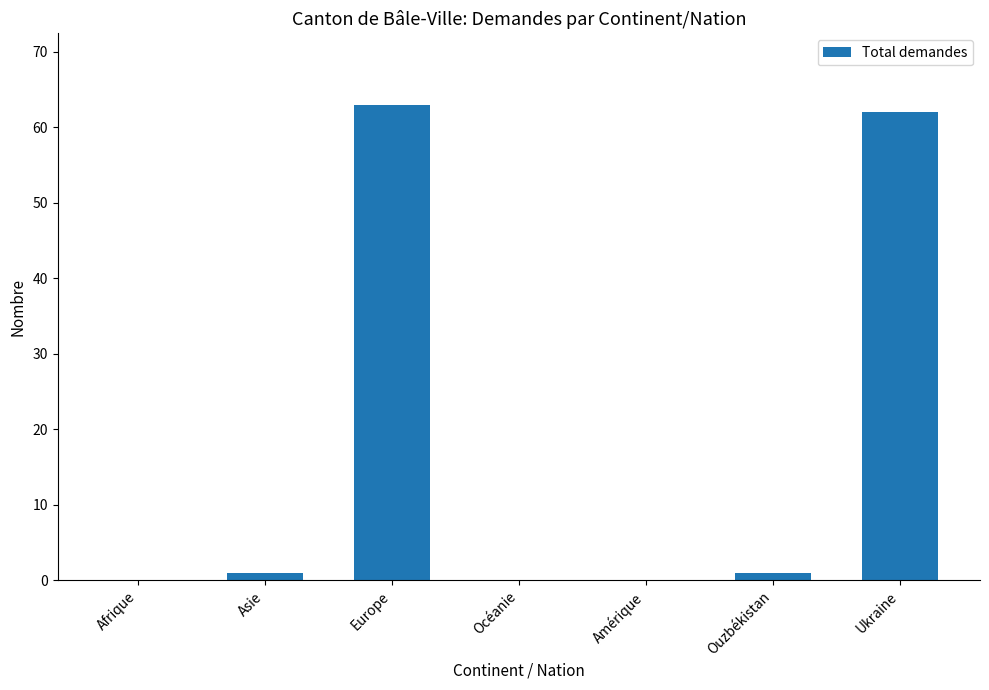

Count the number of categories in the chart.

7